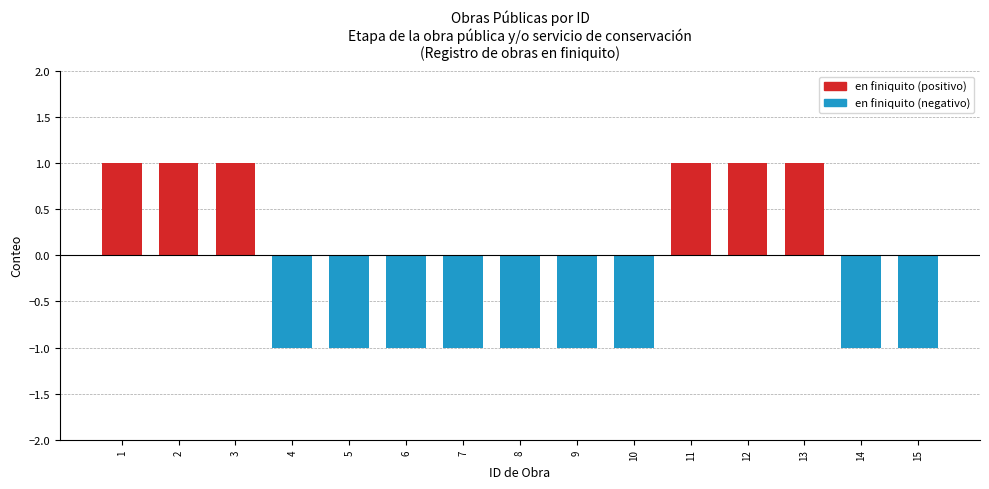

Count the number of data series in this chart.

1